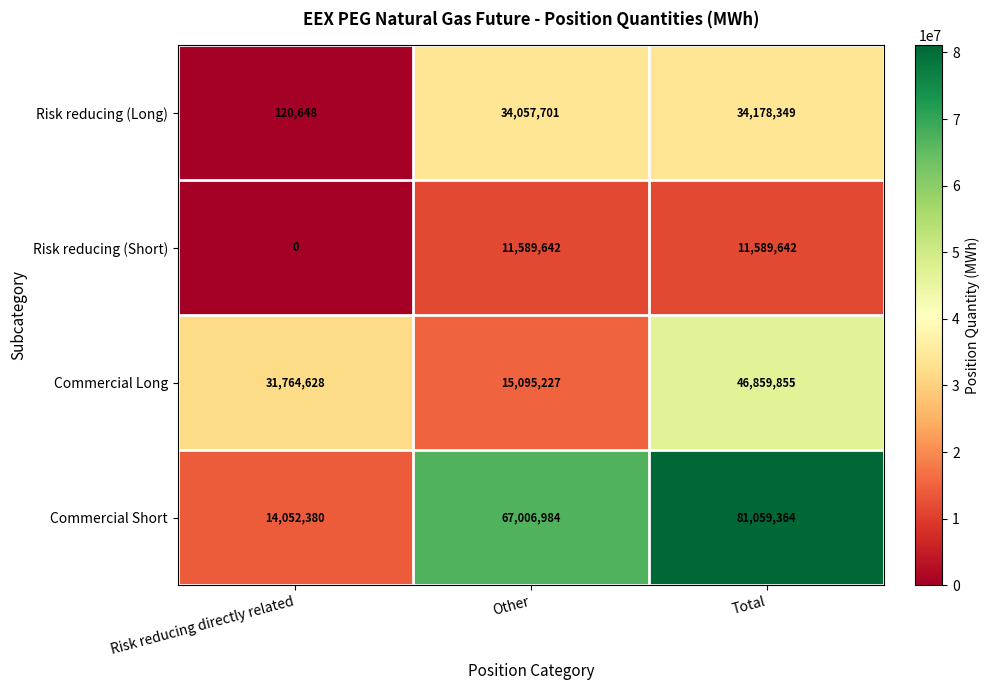

Count the number of data series in this chart.

4